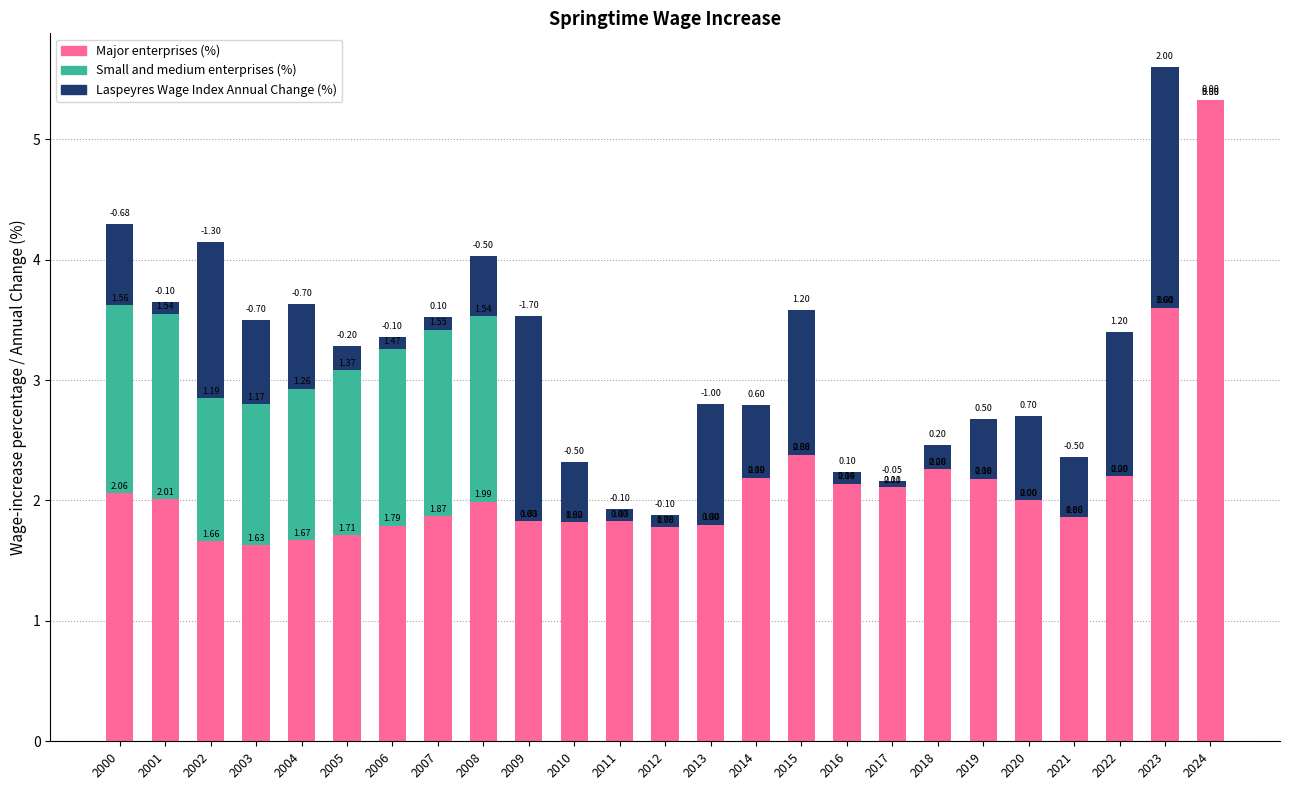

What is the sum of all Major enterprises (%) values?

53.7